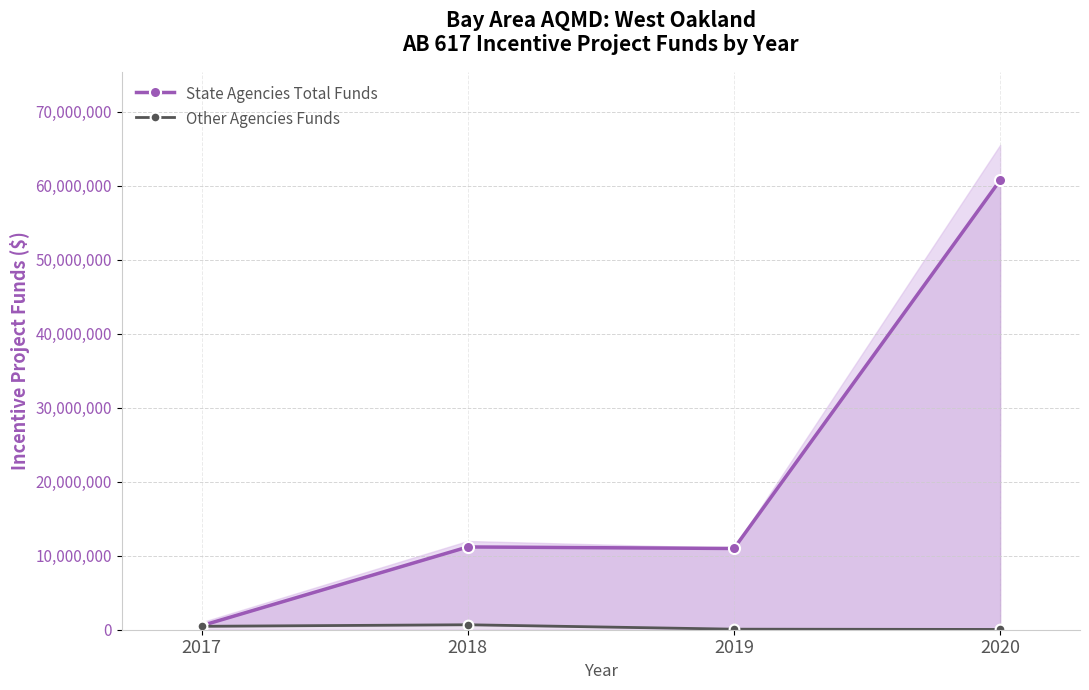

The State Agencies Total Funds series shows 11190212.0 at 2018. True or false?

True